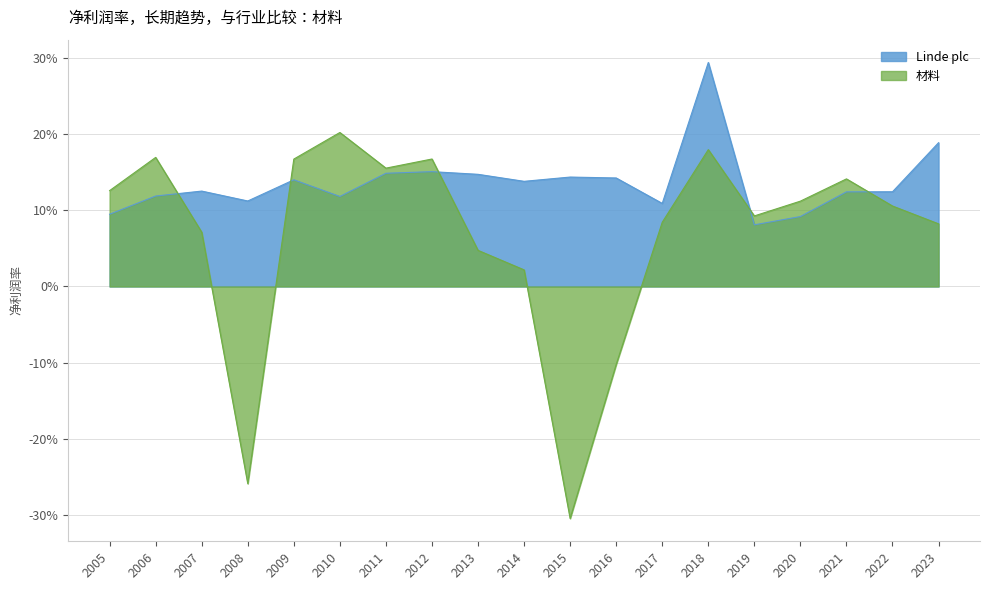

Count the number of categories in the chart.

19